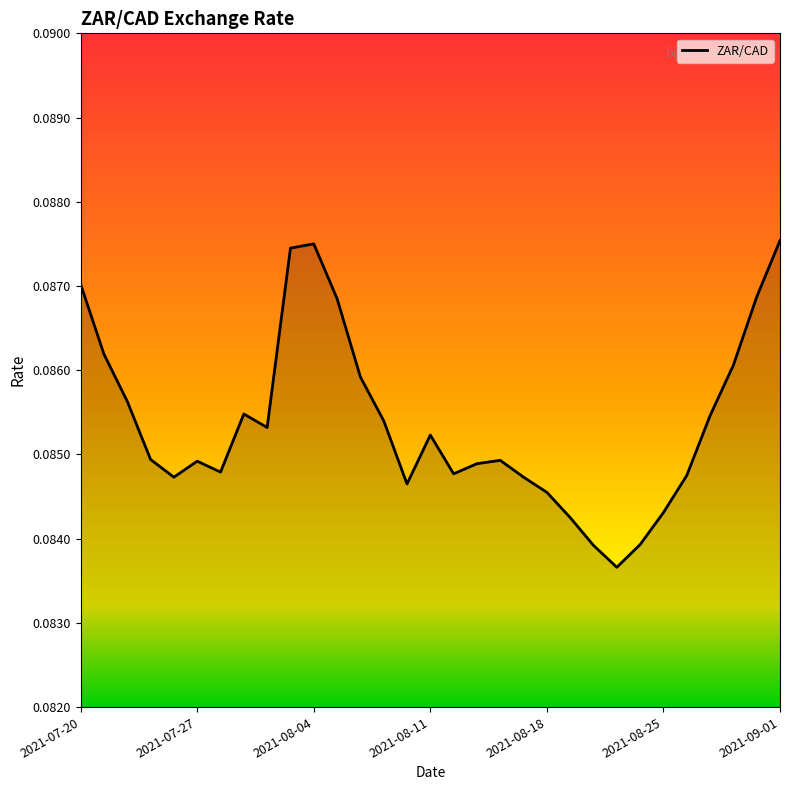

List the labels in order of value, largest first.

30, 10, 9, 2021-07-20, 29, 11, 2021-07-27, 28, 12, 2021-08-04, 7, 27, 13, 8, 15, 2021-08-11, 18, 2021-08-25, 17, 2021-09-01, 16, 26, 2021-08-18, 19, 14, 20, 25, 21, 24, 22, 23